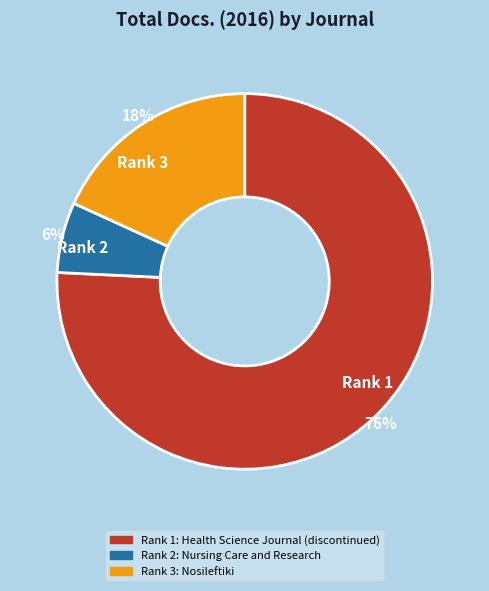

Is the sum of Rank 1 and Rank 2 greater than half?

Yes